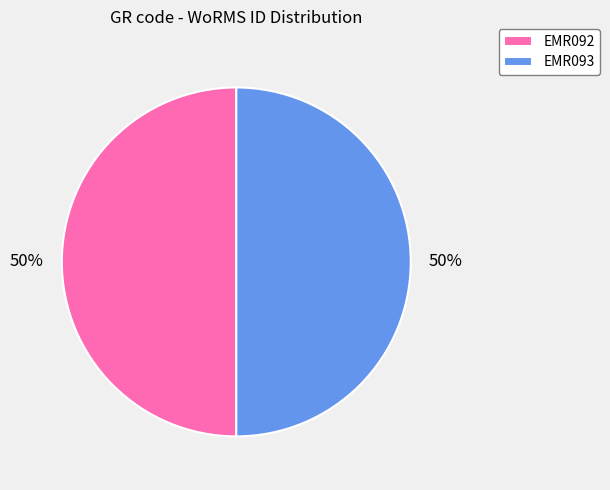

To the nearest percent, what percentage of the pie is EMR093?

50%